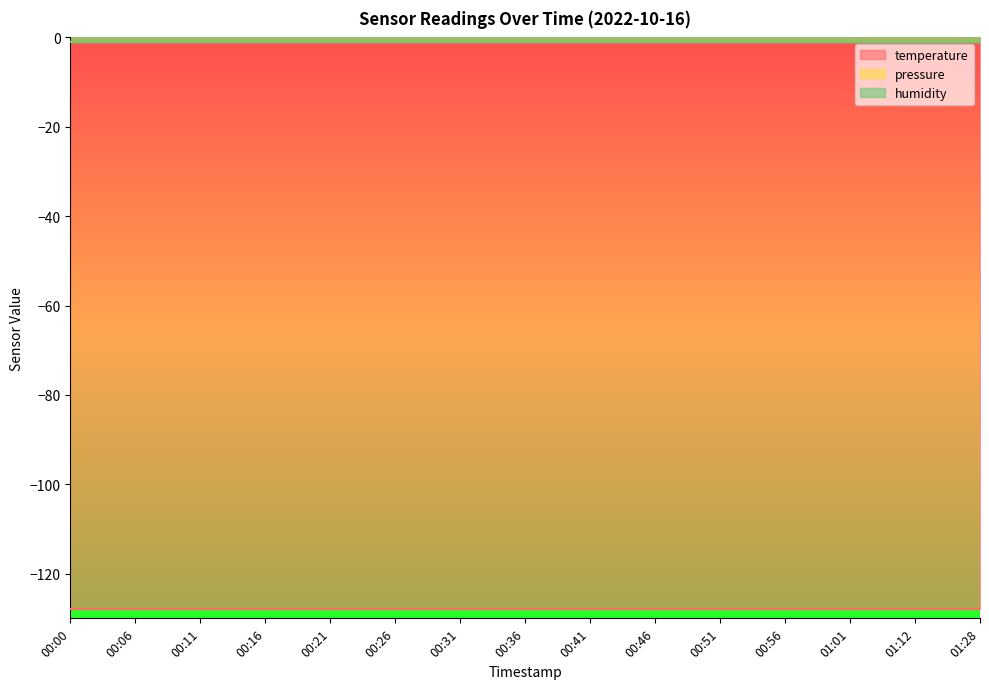

What are all the series names shown in the legend?

temperature, pressure, humidity